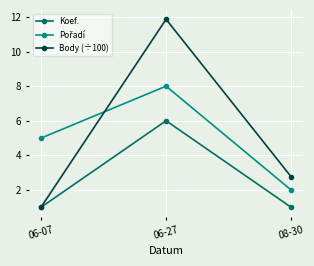

What is the label of the 3rd point from the left?

08-30